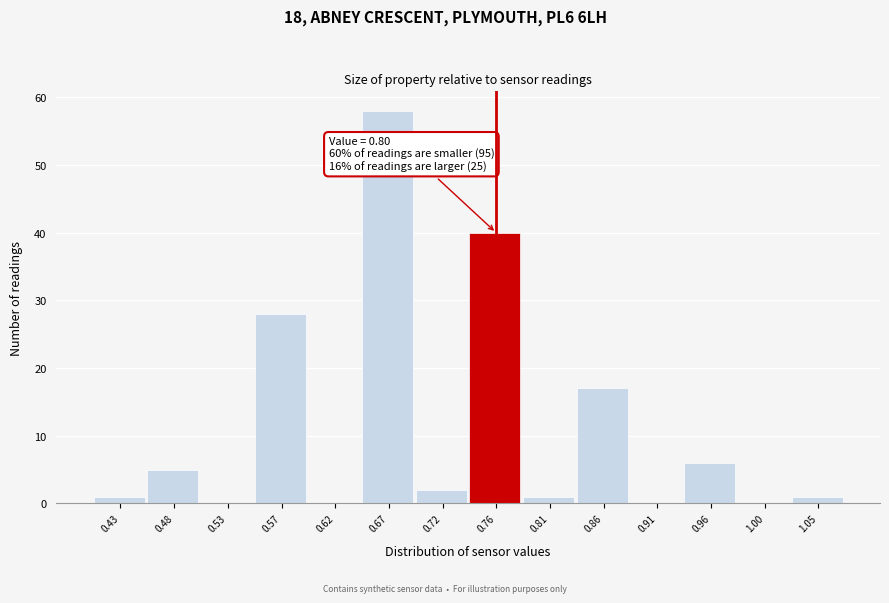

Reading left to right, what are all the values shown in this chart?

0.43=1	0.48=5	0.53=0	0.57=28	0.62=0	0.67=58	0.72=2	0.76=40	0.81=1	0.86=17	0.91=0	0.96=6	1.00=0	1.05=1